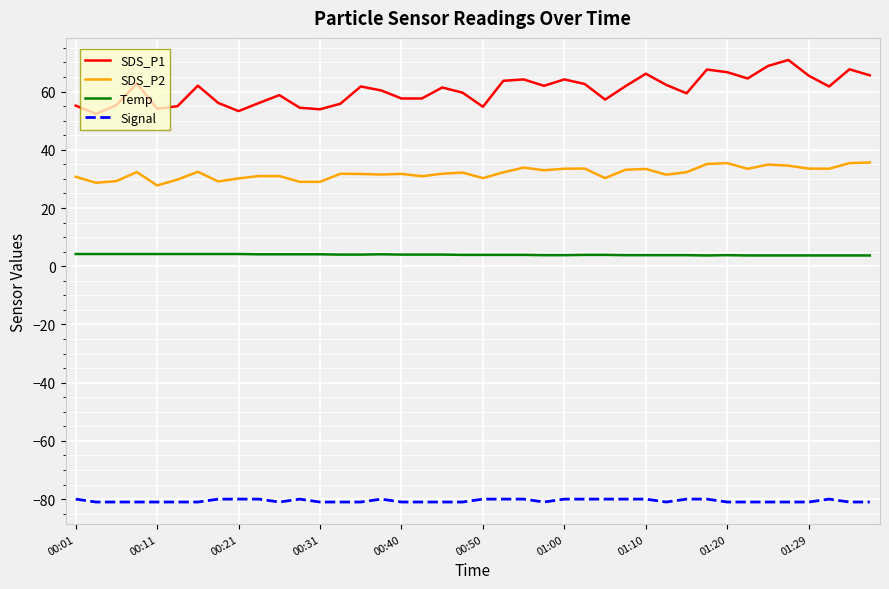

True or false: Temp and SDS_P2 intersect in this chart.

False